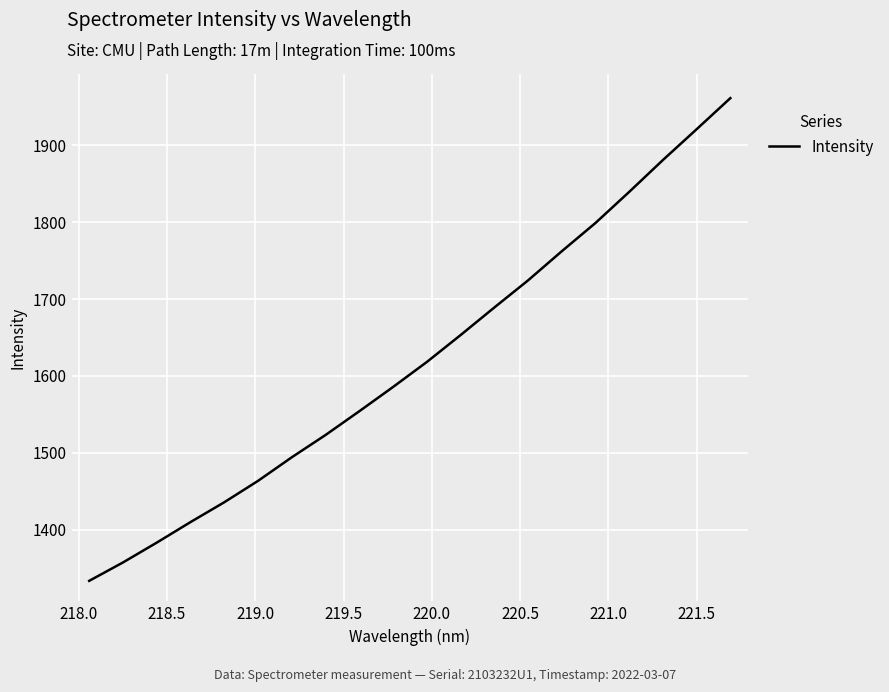

How many categories are shown in the chart?

20